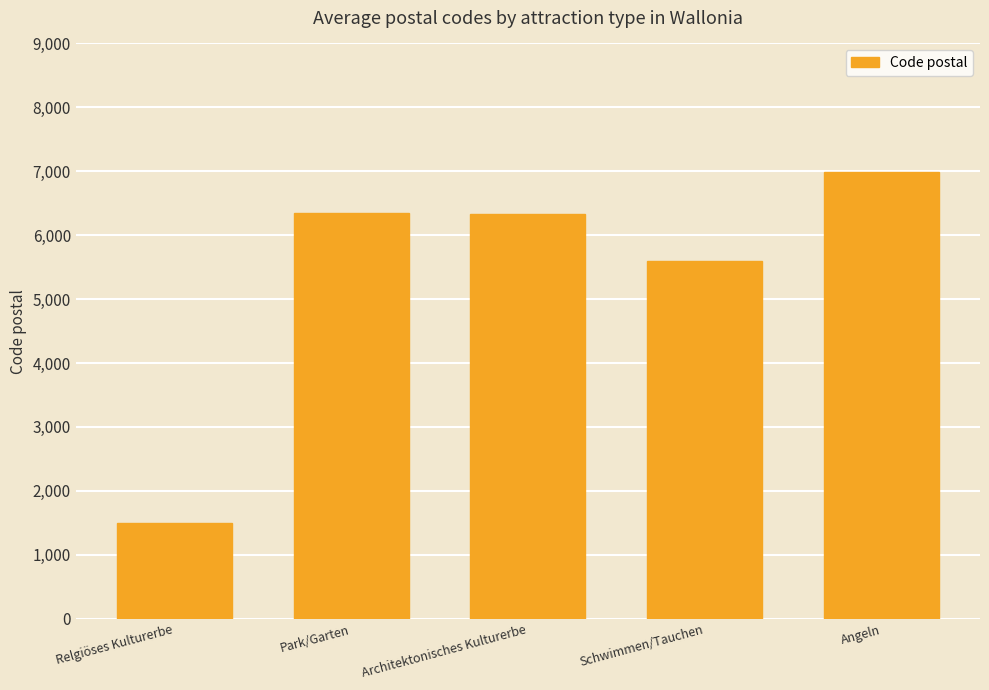

What is the label of the 5th bar from the left?

Angeln